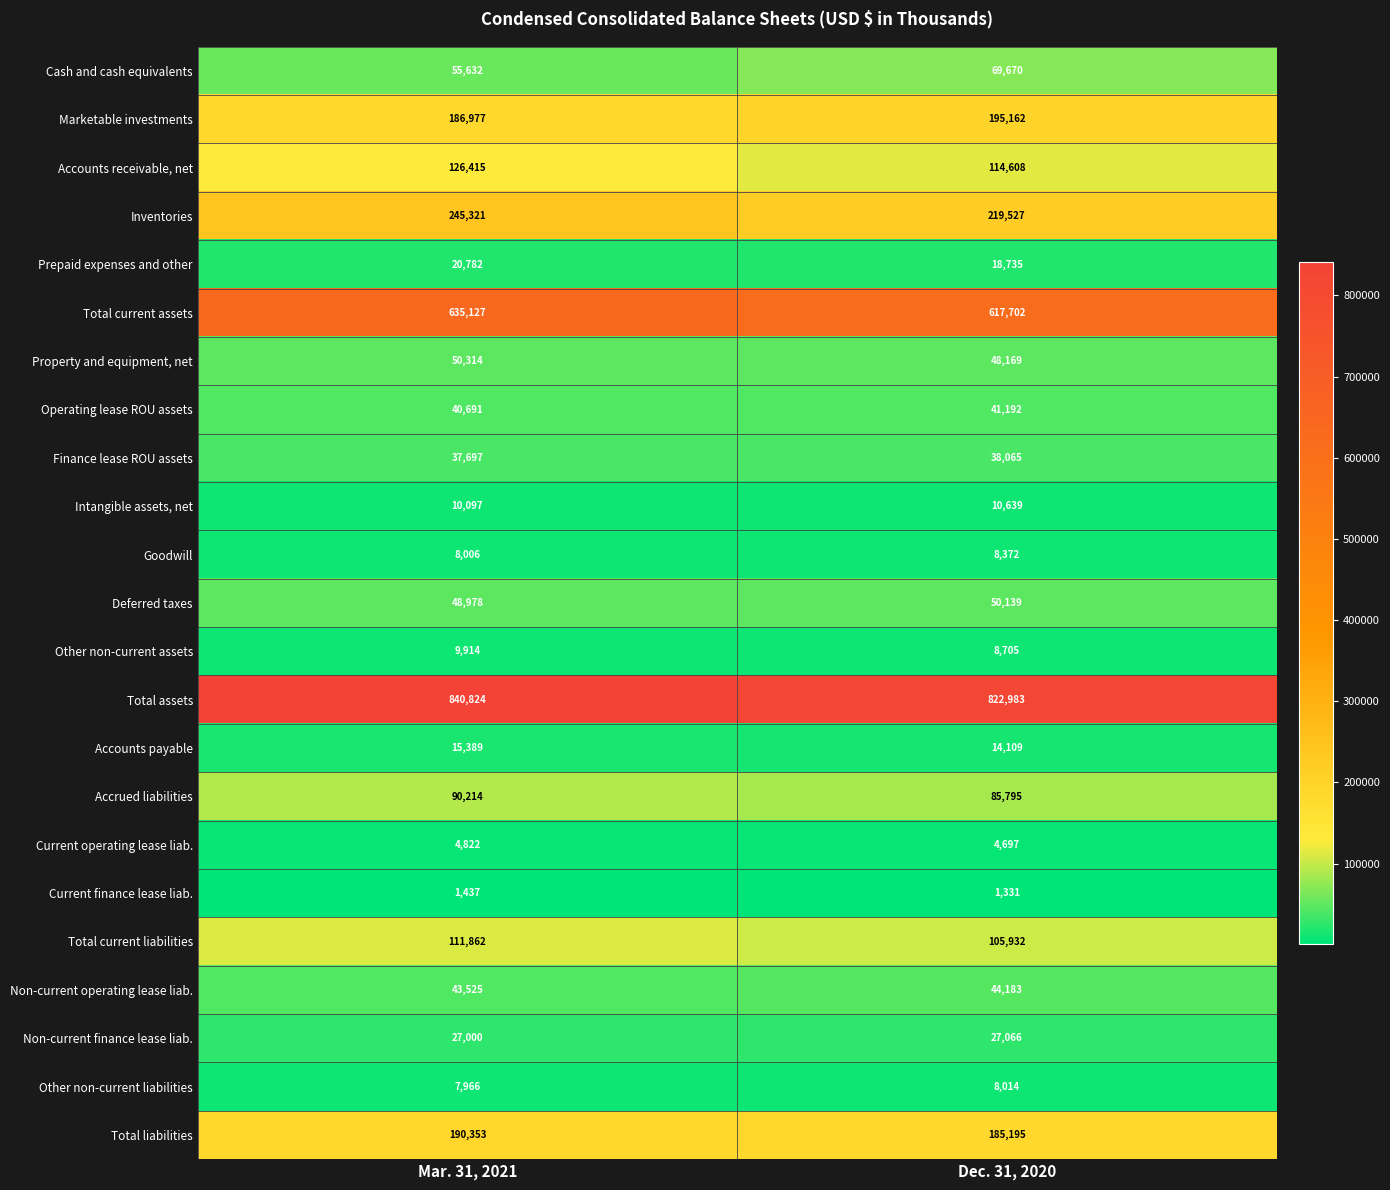

The Accounts receivable, net series shows 114608 at Dec. 31, 2020. True or false?

True